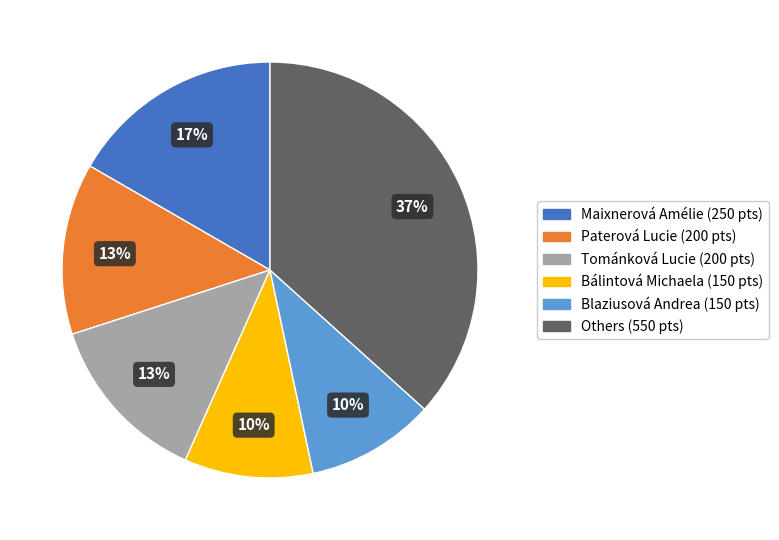

Is there any slice that represents more than half of the pie?

No